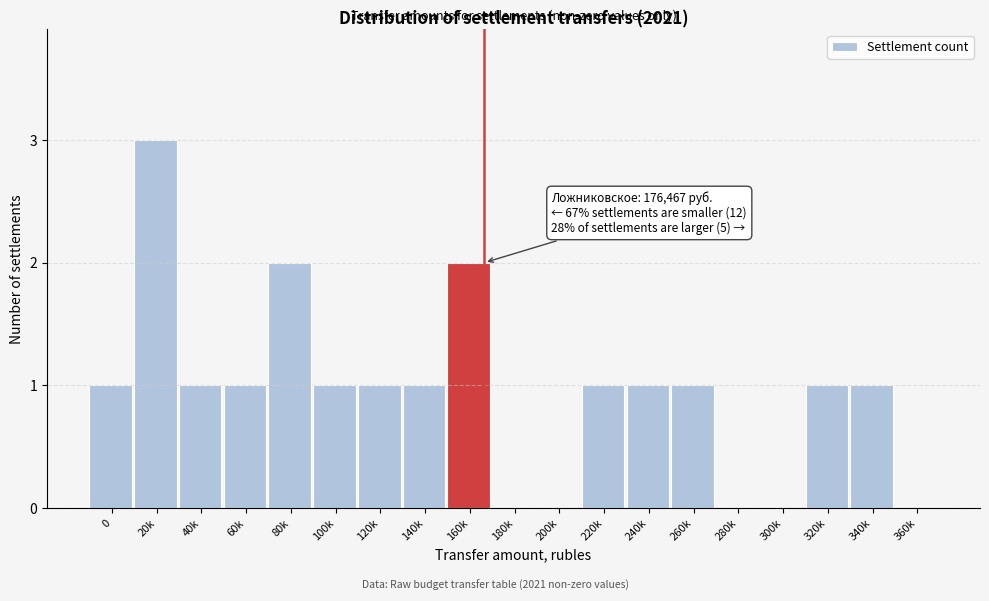

Reading left to right, transcribe all the data shown in this chart.

0=1	20k=3	40k=1	60k=1	80k=2	100k=1	120k=1	140k=1	160k=2	180k=0	200k=0	220k=1	240k=1	260k=1	280k=0	300k=0	320k=1	340k=1	360k=0